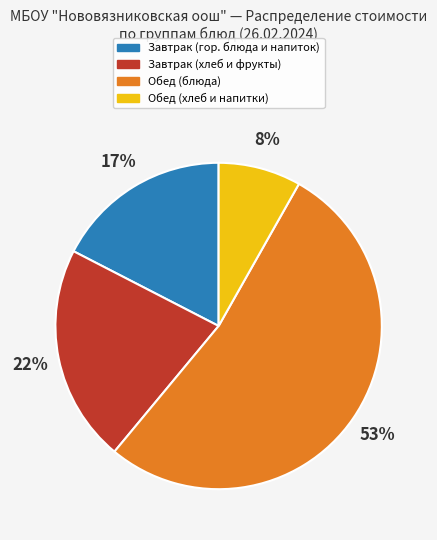

To the nearest percent, what is the difference between the largest and smallest slice percentages?

45%